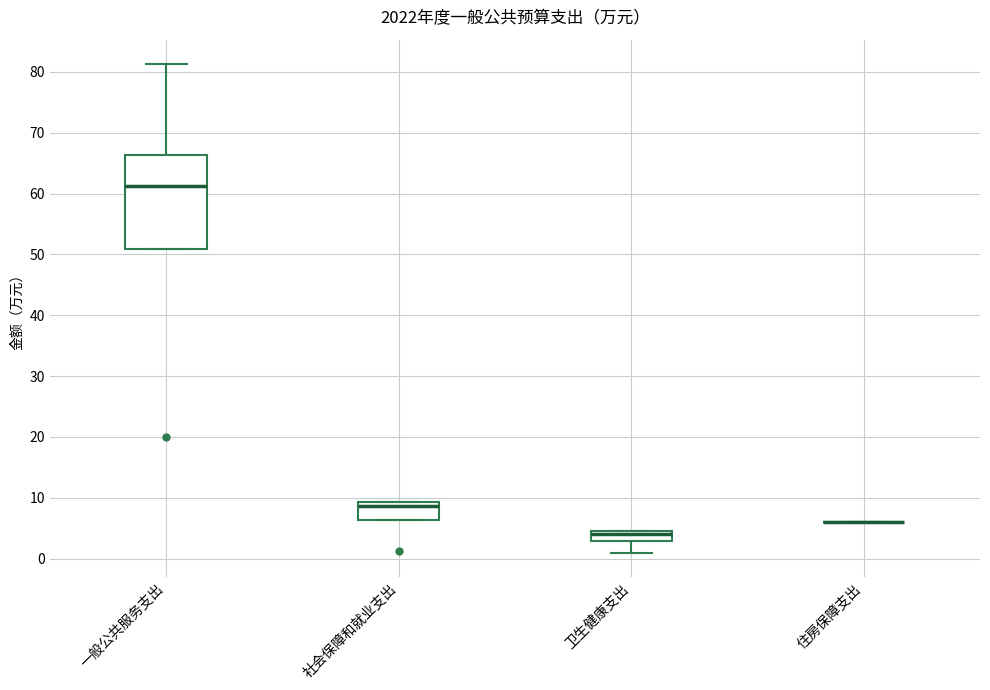

Reading left to right, read every box against the y-axis: the position of its median line, the range the box covers, and the ends of its whiskers. The values are not printed on the chart, so give them approximately, as read against the axis.

一般公共服务支出: median 61, box 51 to 66, whiskers 51 to 81
社会保障和就业支出: median 9 (just below the box's upper edge), box 6 to 9, whiskers 6 to 9
卫生健康支出: median 4, box 3 to 5, whiskers 1 to 5
住房保障支出: box collapsed to a line at 6, whiskers 6 to 6